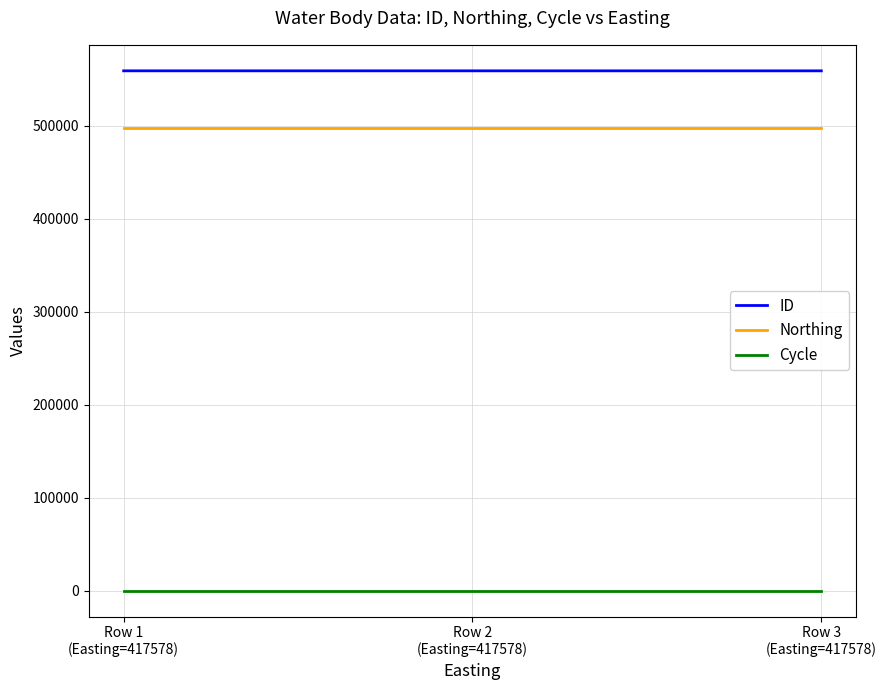

Which series has the largest total across all categories?

ID